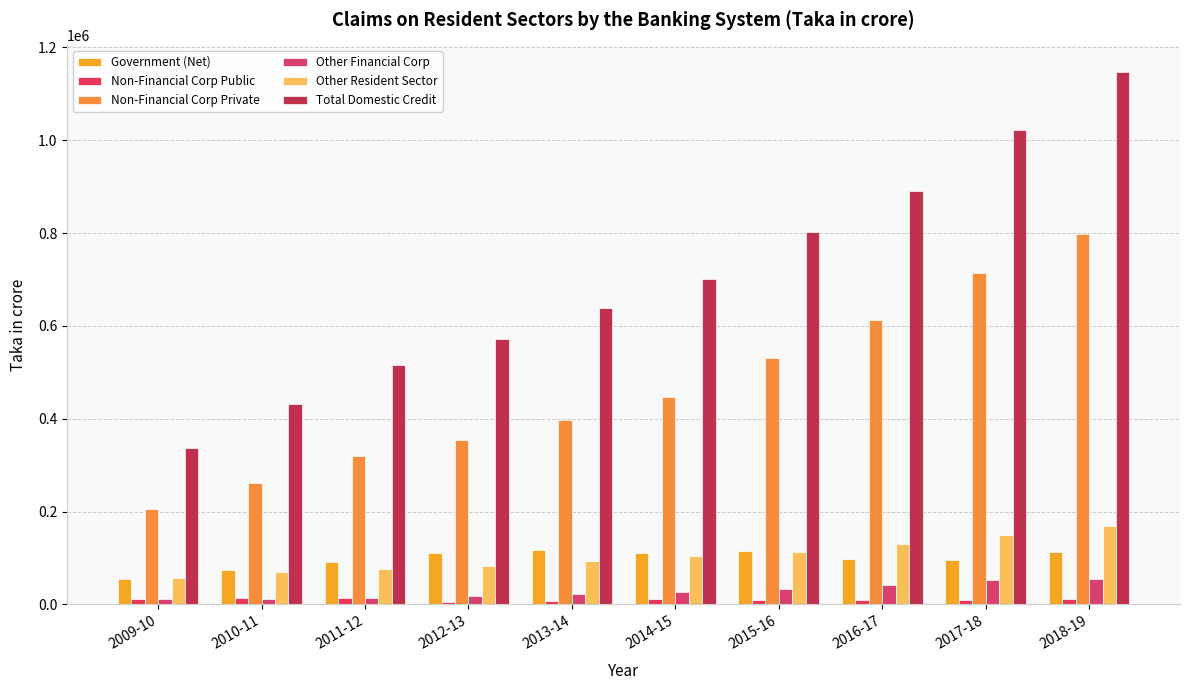

Which series has the widest spread of values?

Total Domestic Credit